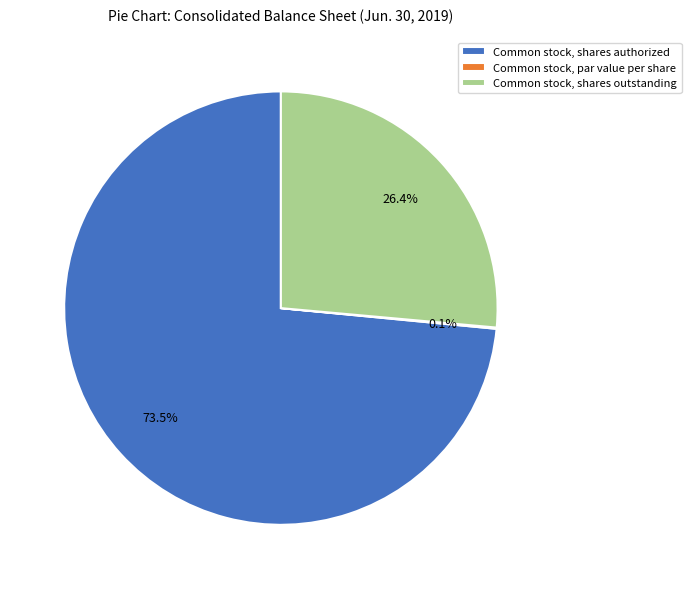

What is the largest slice in the pie chart?

Common stock, shares authorized